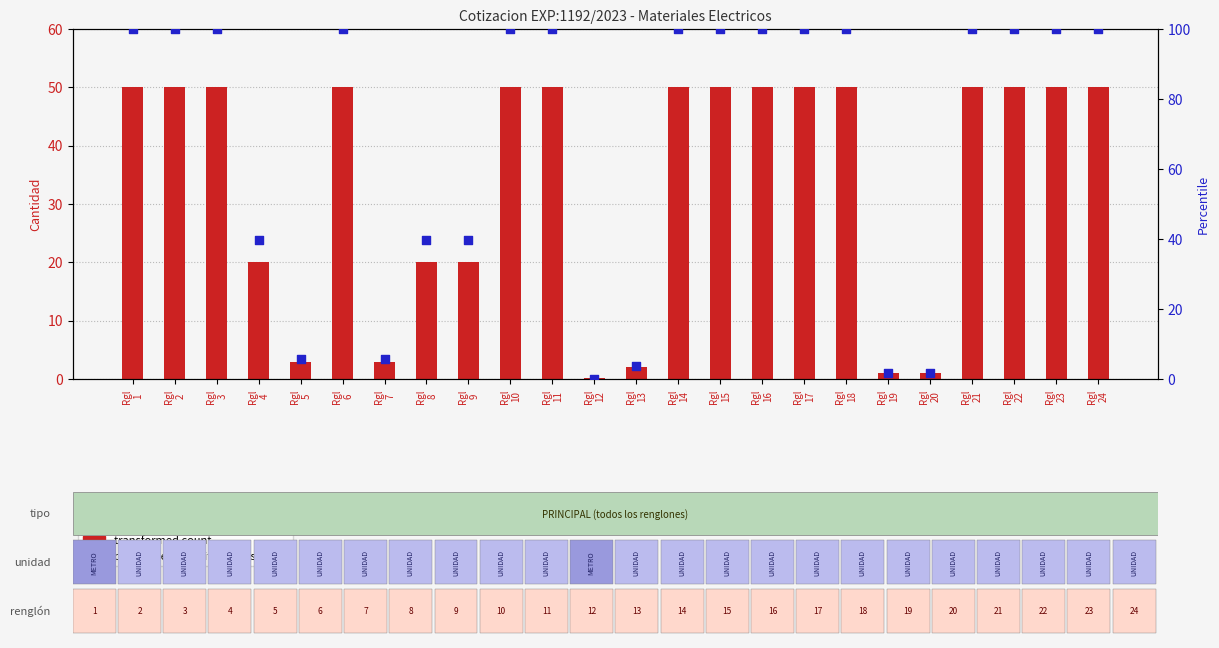

What are all the series names shown in the legend?

transformed count, percentile rank within the sample